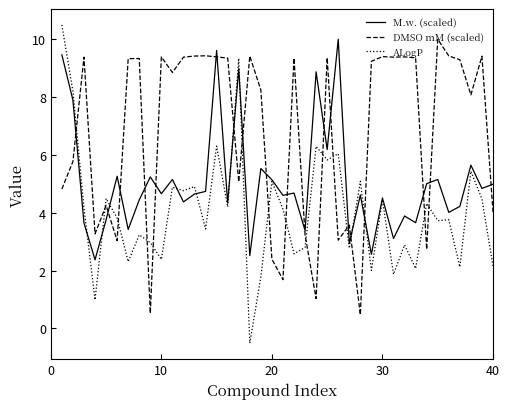

Which series has the widest spread of values?

ALogP